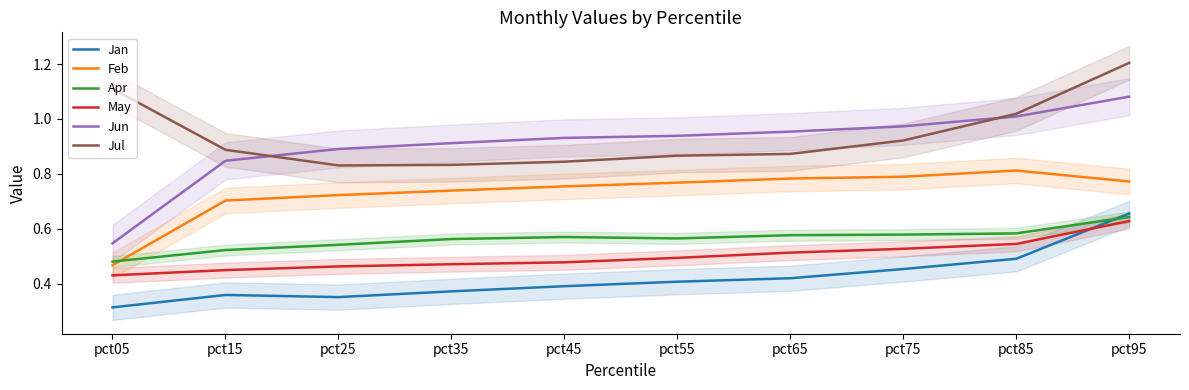

What is the difference between the highest and lowest values at pct35?

0.5